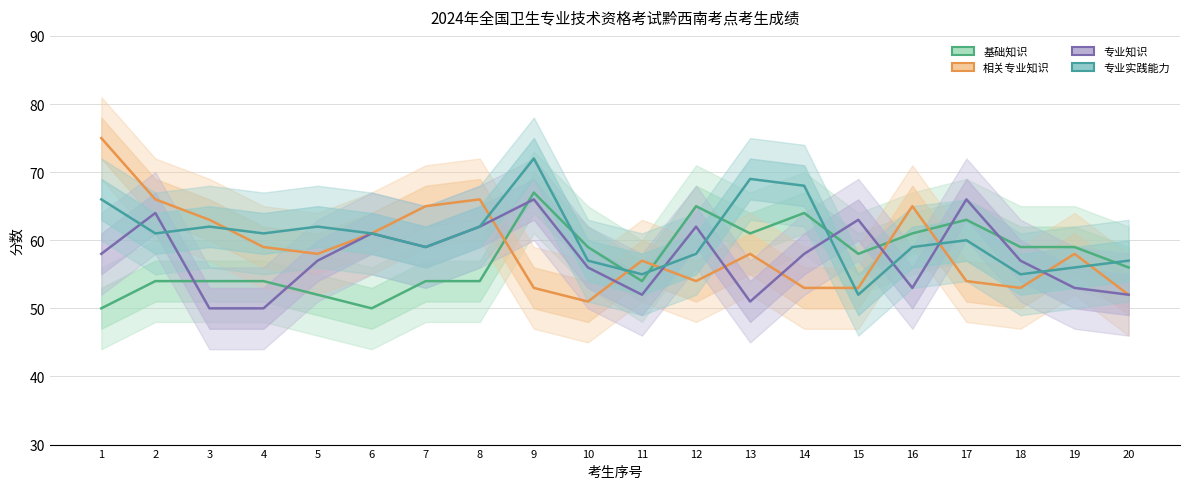

How many values in the 基础知识 series exceed 58?

9